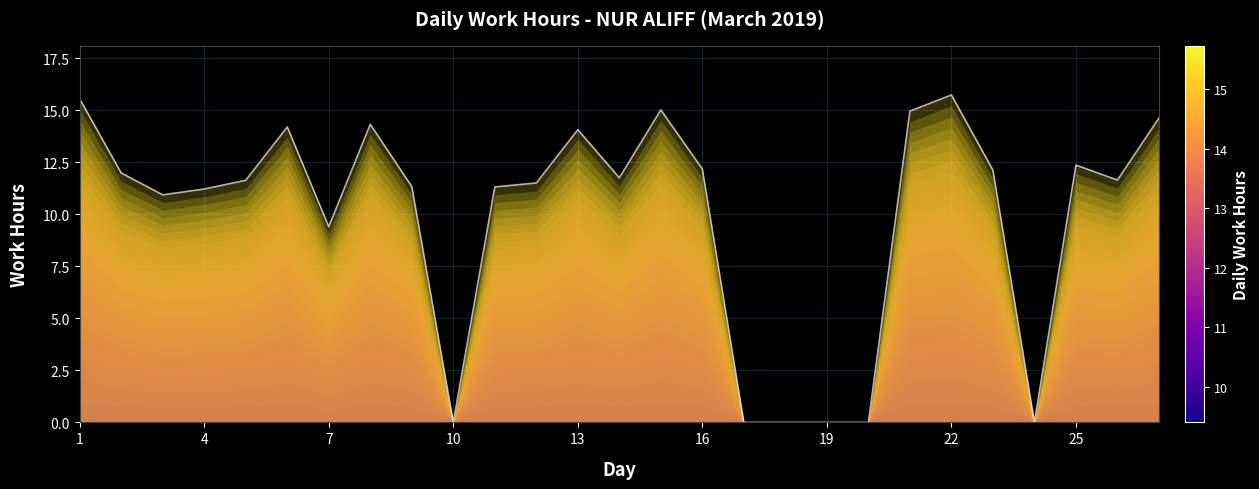

What is the difference between the maximum and minimum values?

15.7